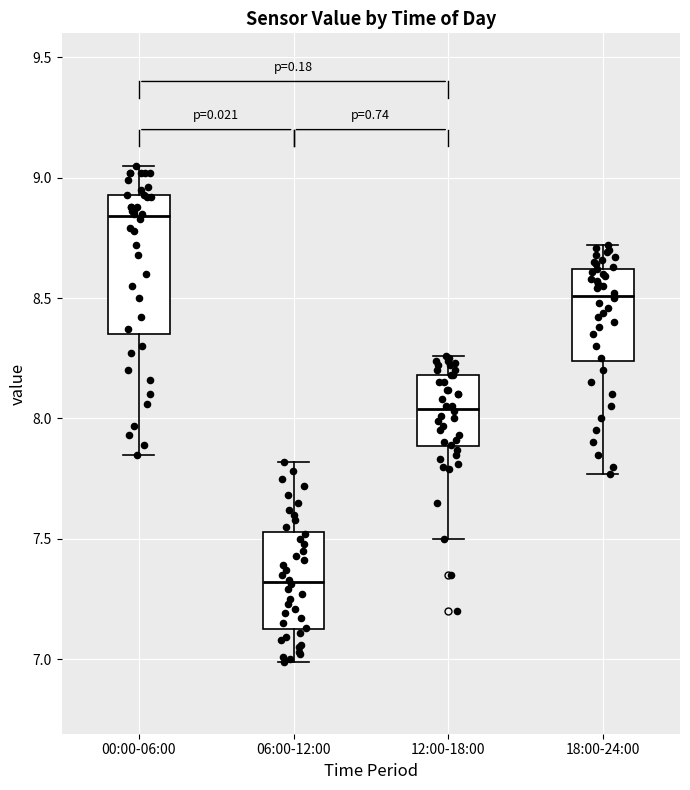

Reading left to right, read every box against the y-axis: the position of its median line, the range the box covers, and the ends of its whiskers. The values are not printed on the chart, so give them approximately, as read against the axis.

00:00-06:00: median 8.85, box 8.35 to 8.95, whiskers 7.85 to 9.05
06:00-12:00: median 7.30, box 7.15 to 7.55, whiskers 7.00 to 7.80
12:00-18:00: median 8.05, box 7.90 to 8.20, whiskers 7.50 to 8.25
18:00-24:00: median 8.50, box 8.25 to 8.60, whiskers 7.75 to 8.70